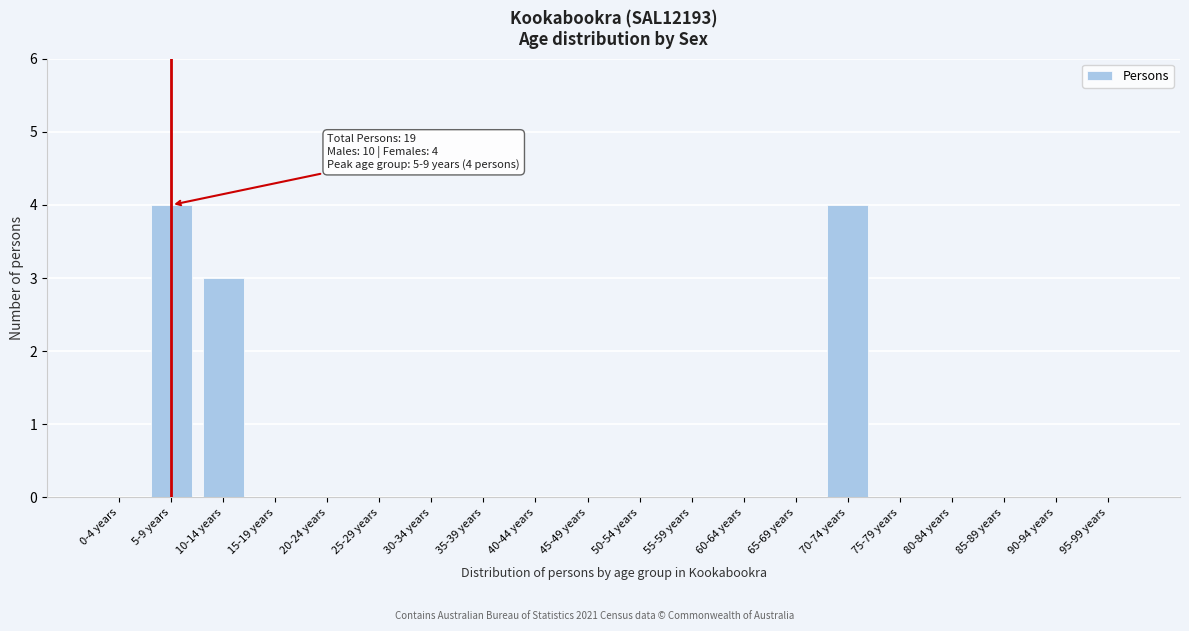

Reading right to left, extract all data points from this chart.

95-99 years=0	90-94 years=0	85-89 years=0	80-84 years=0	75-79 years=0	70-74 years=4	65-69 years=0	60-64 years=0	55-59 years=0	50-54 years=0	45-49 years=0	40-44 years=0	35-39 years=0	30-34 years=0	25-29 years=0	20-24 years=0	15-19 years=0	10-14 years=3	5-9 years=4	0-4 years=0